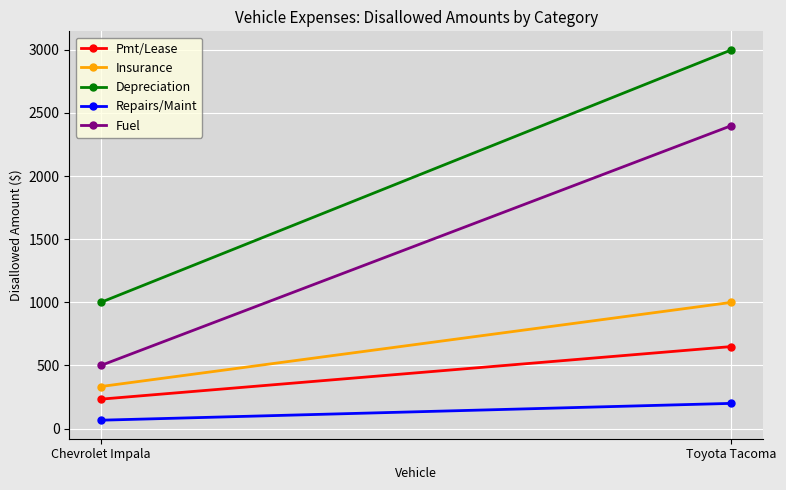

At Toyota Tacoma, list the series in order from largest to smallest.

Depreciation, Fuel, Insurance, Pmt/Lease, Repairs/Maint